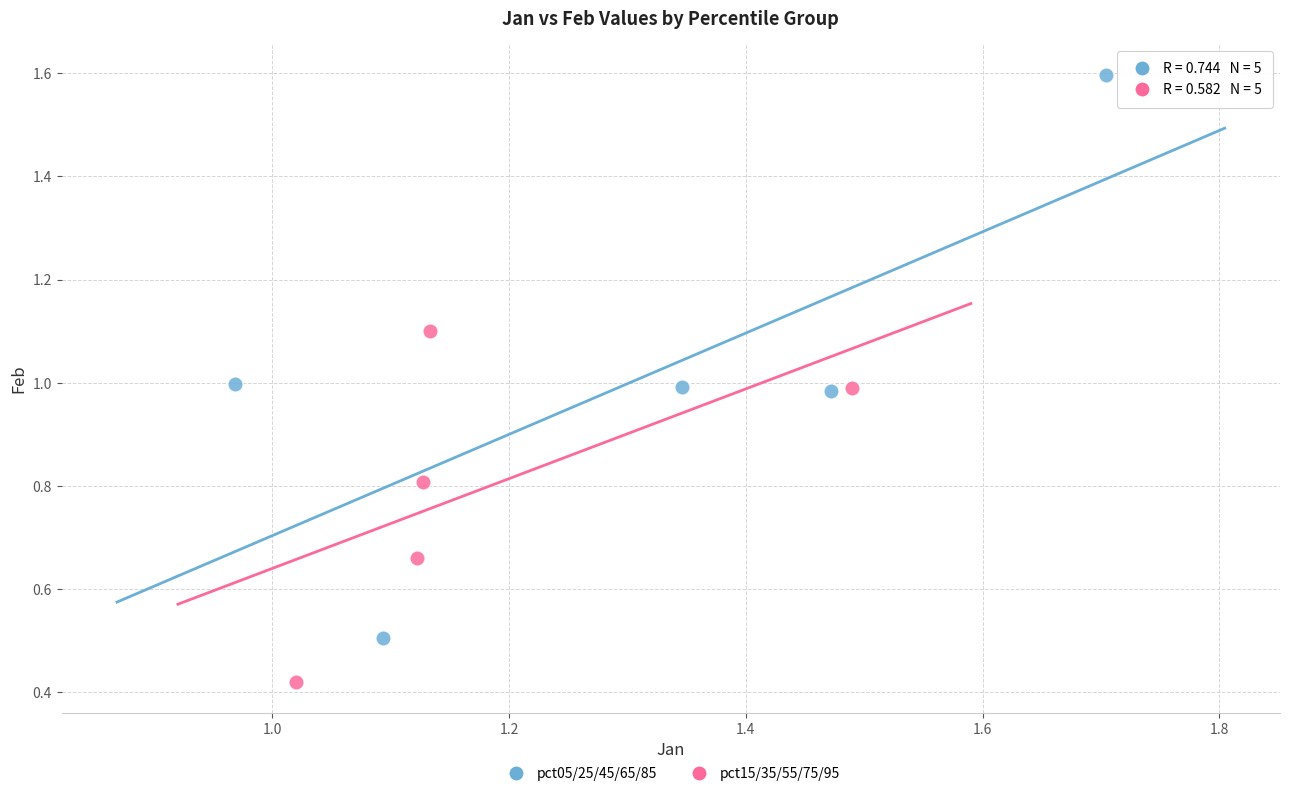

Which series reaches the minimum Y coordinate?

pct15/35/55/75/95